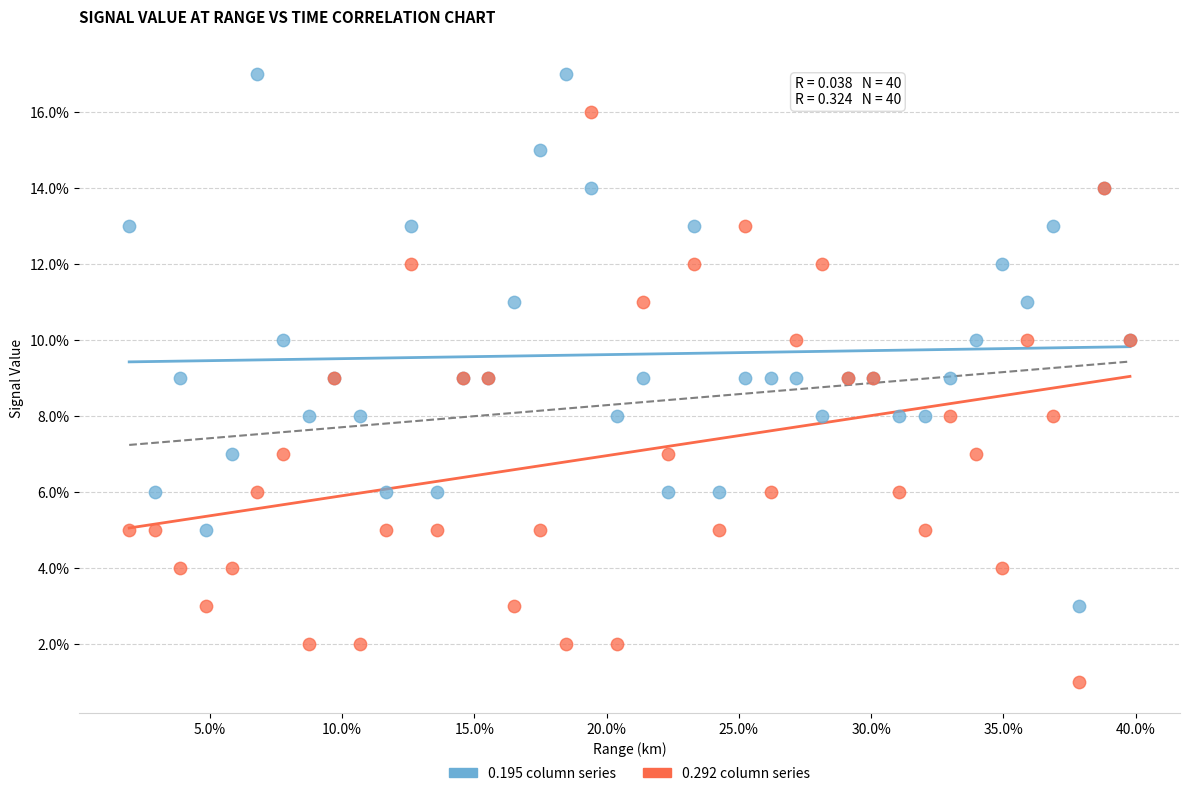

Which series reaches the maximum Y coordinate?

0.195 column series